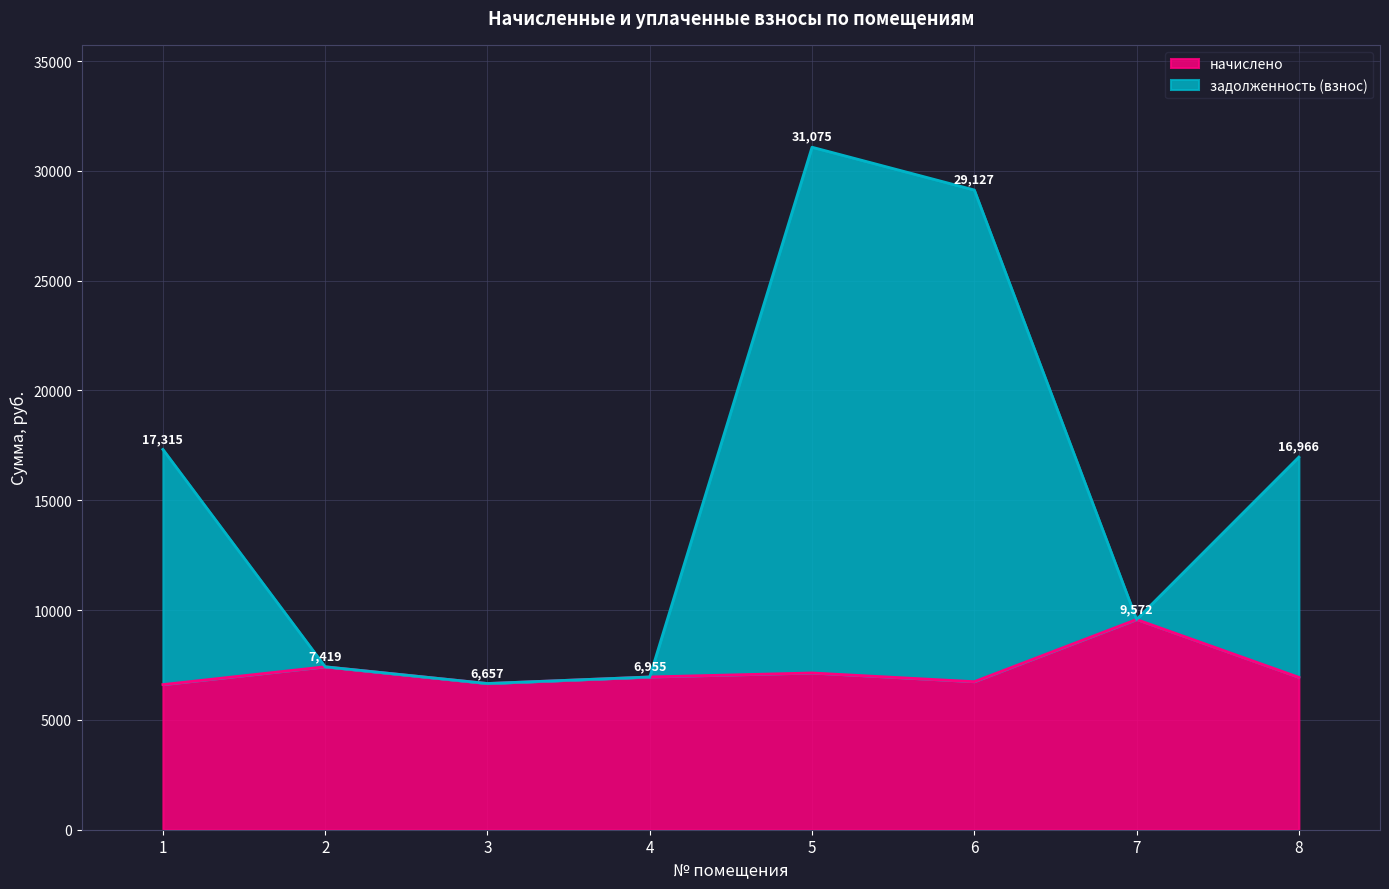

At which label does начислено first exceed 6955?

2